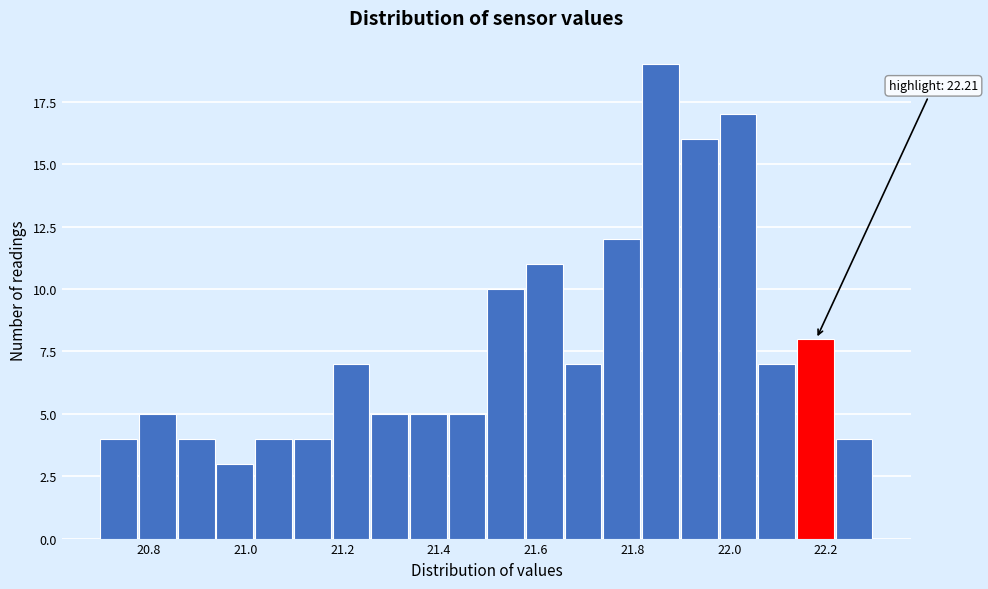

Over which range of the x-axis is the bar tallest?

21.82 to 21.90